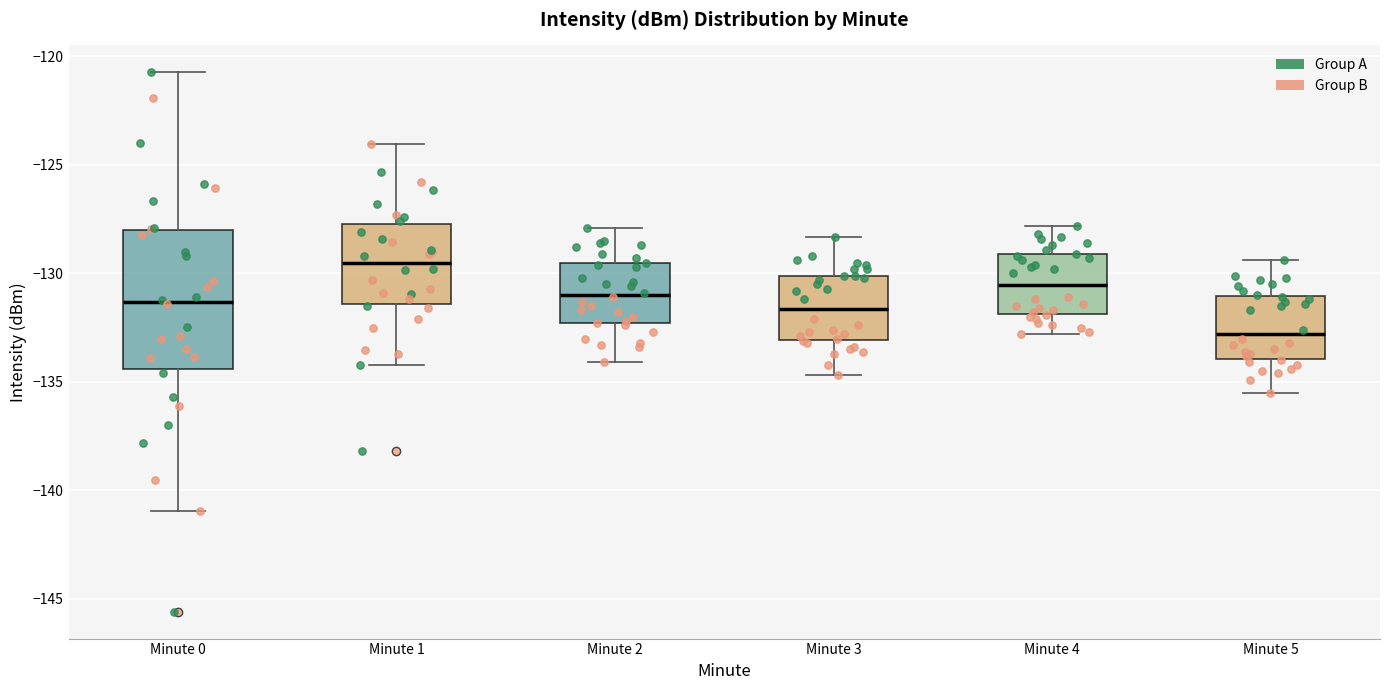

Which box is the tallest, from its lower edge to its upper edge?

Minute 0